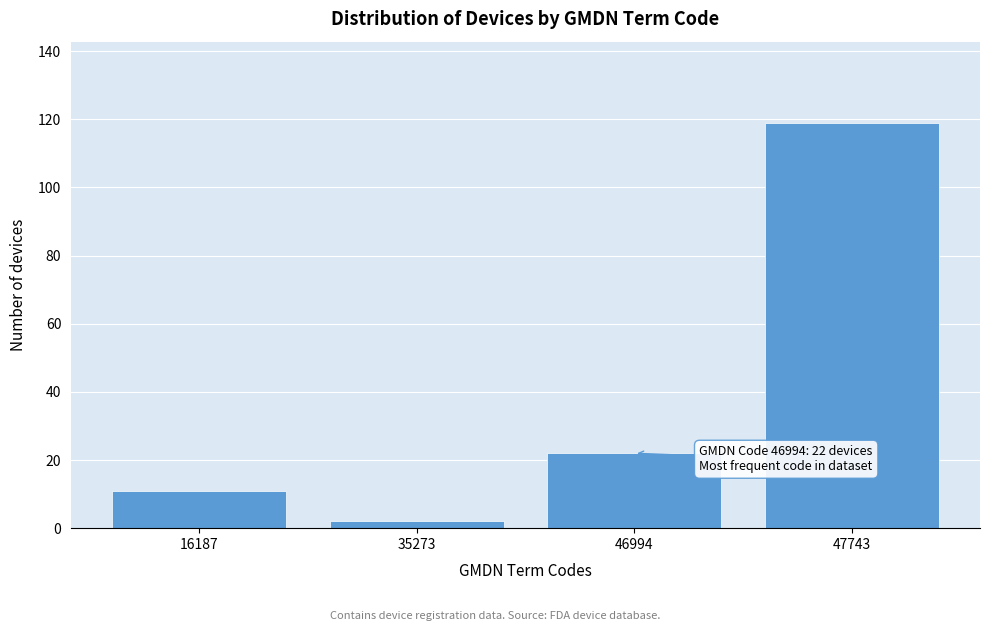

Reading left to right, transcribe all the data shown in this chart.

11	2	22	119